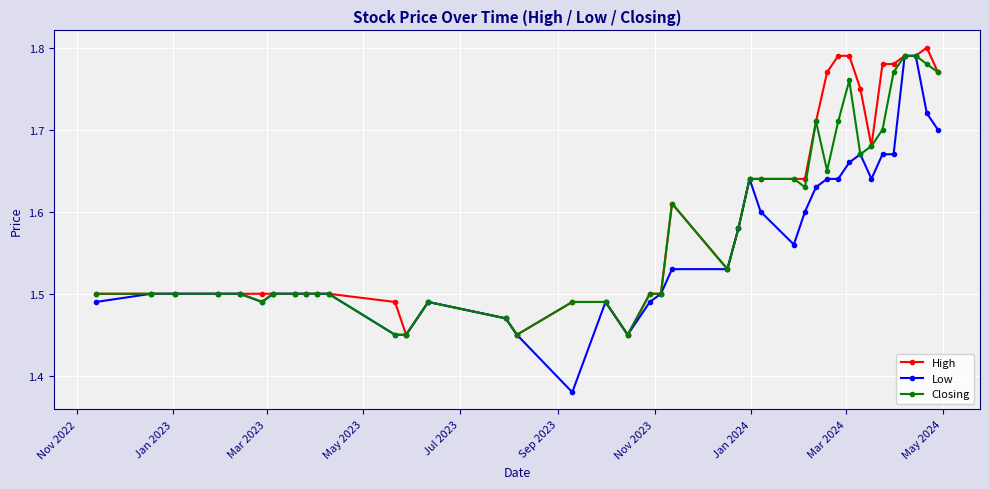

True or false: Closing has more than 0 points higher than both neighbors.

True